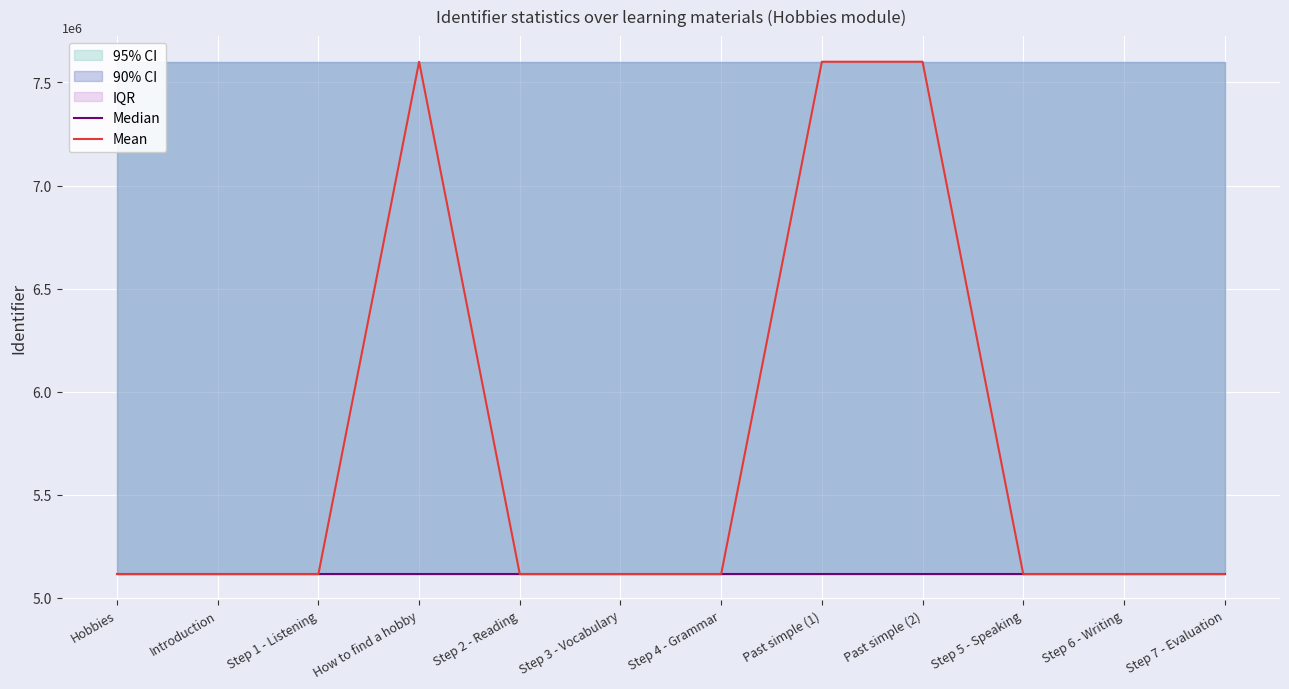

At which category is the sum across all series the highest?

Past simple (2)